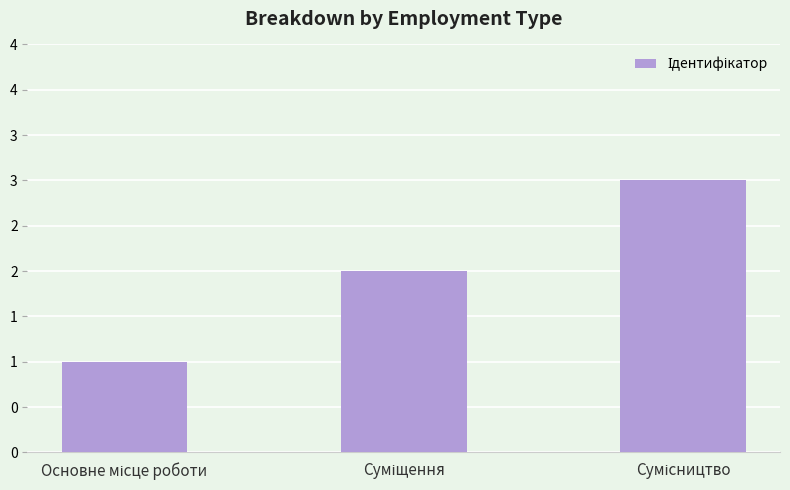

List the labels in order of value, largest first.

Сумісництво, Суміщення, Основне місце роботи